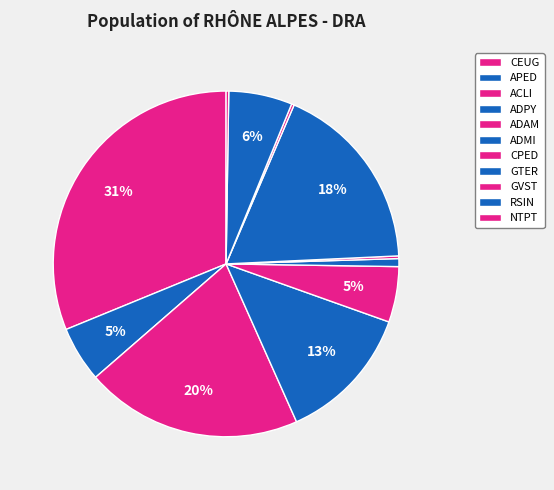

Approximately how many times larger is the value at APED compared to NTPT?

21.0